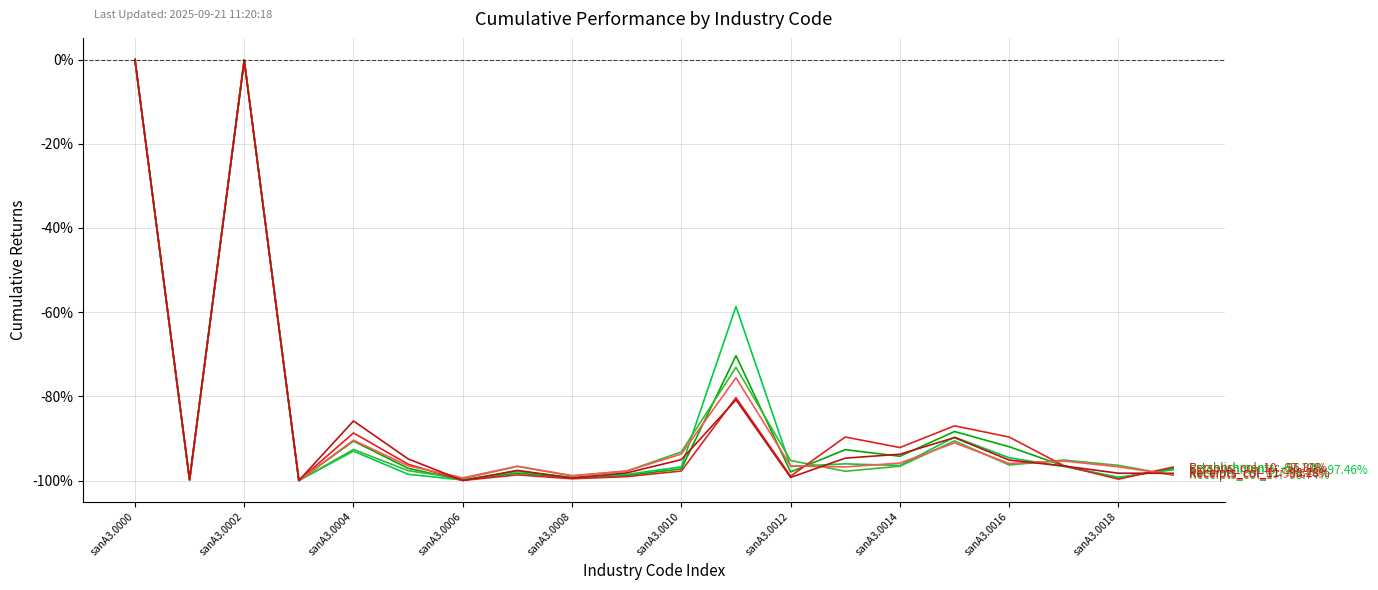

What is the smallest value displayed?

-100.0